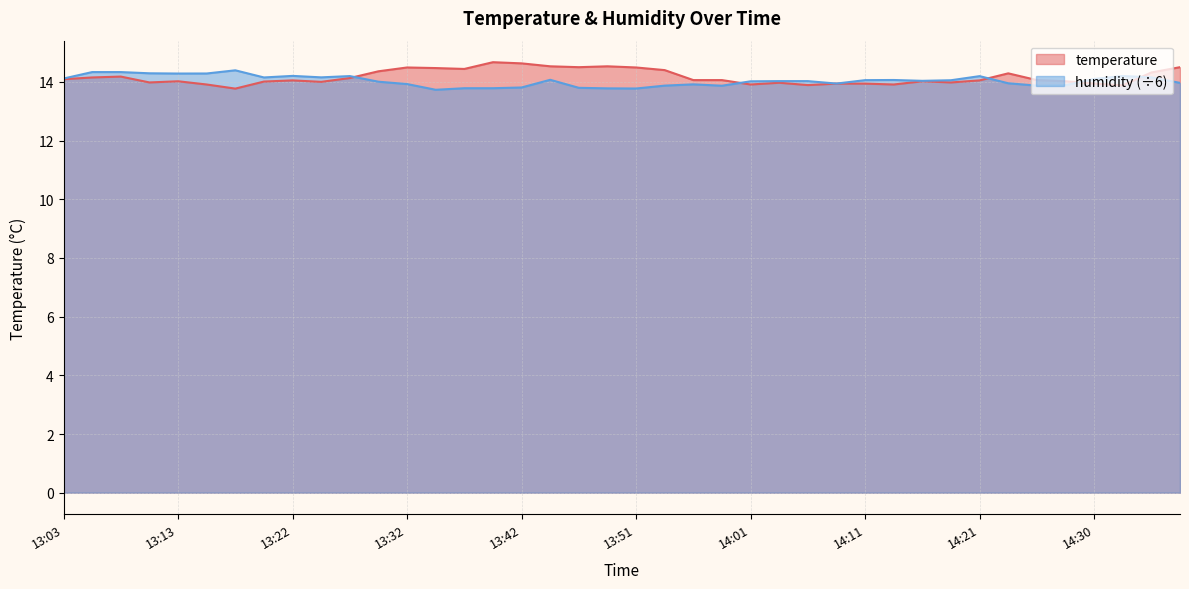

What is the smallest value displayed?

13.7